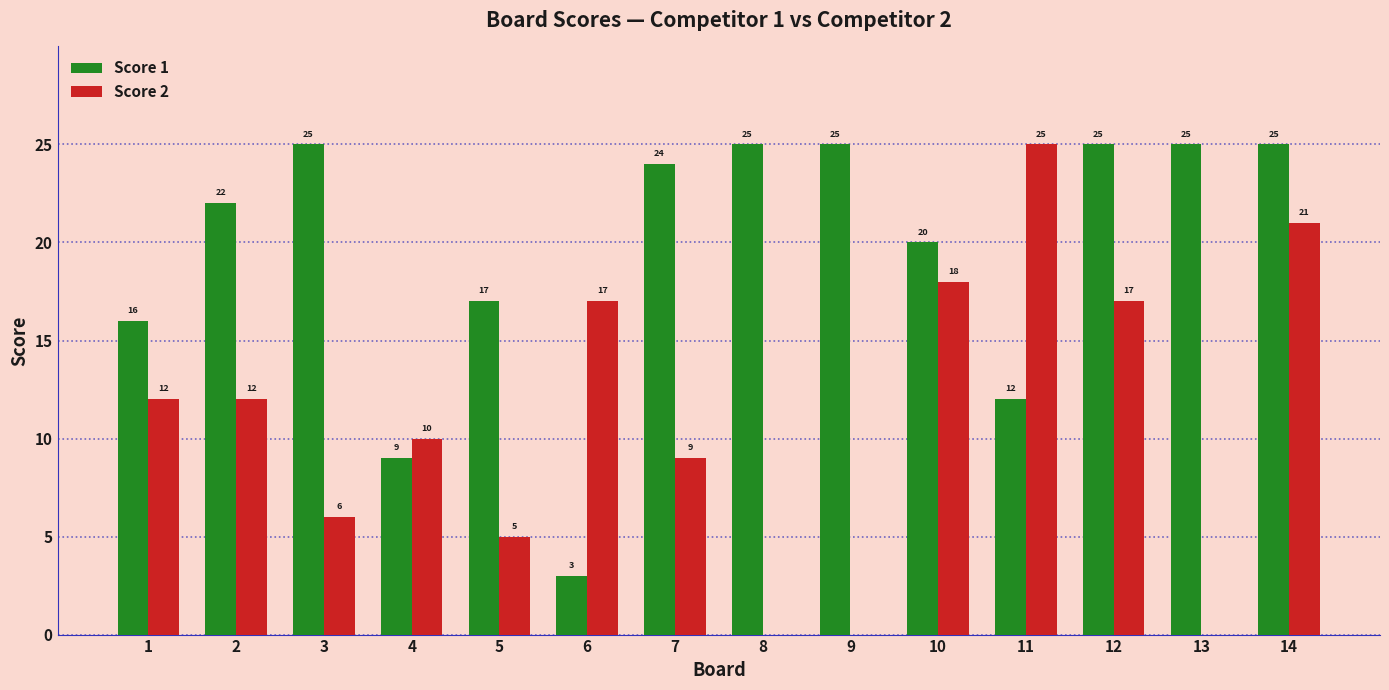

What are all the series names shown in the legend?

Score 1, Score 2